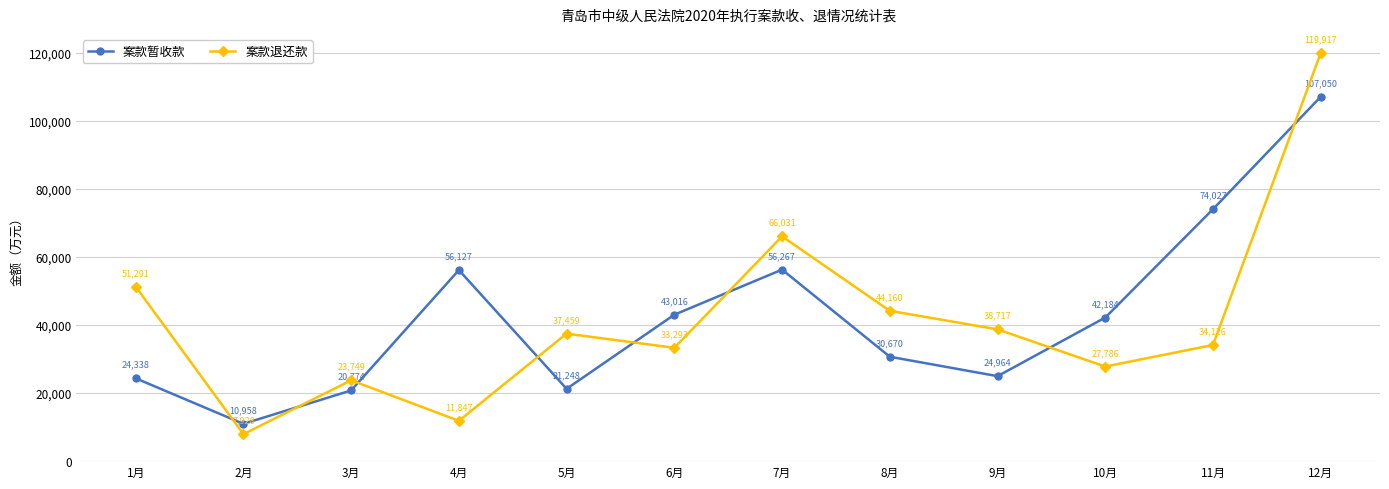

How many data points in 案款退还款 are less than 37459?

6